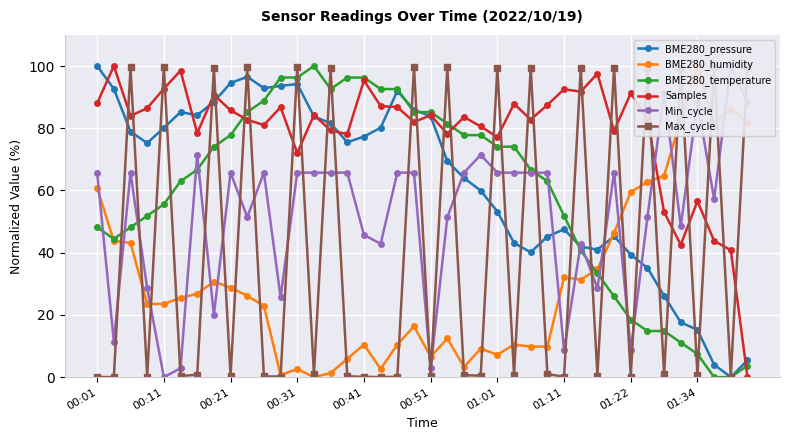

True or false: BME280_pressure has a value of 10.0 at 01:34.

False